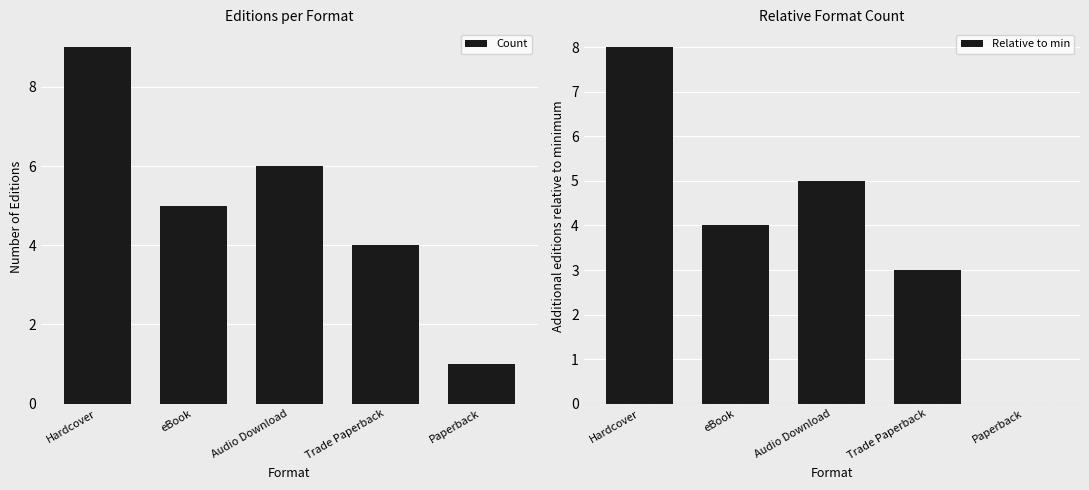

Count the number of categories in the chart.

5